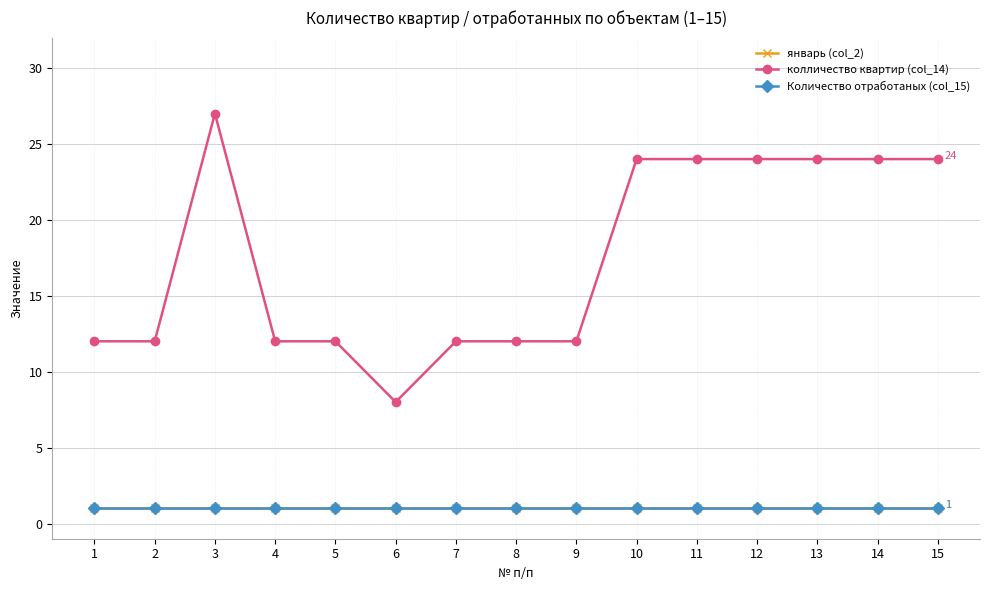

Does the chart have visible grid lines?

Yes